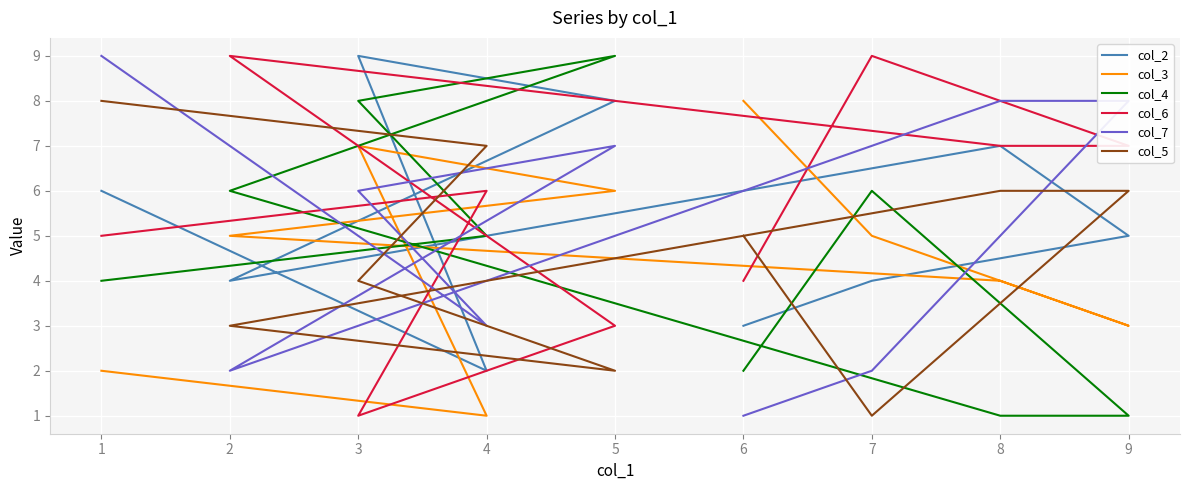

What are all the series names shown in the legend?

col_2, col_3, col_4, col_6, col_7, col_5